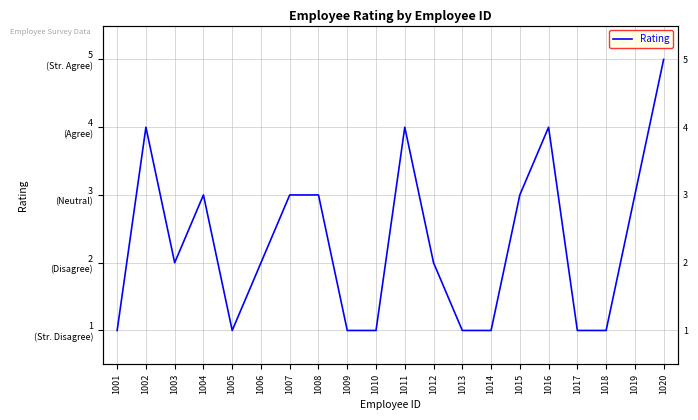

Does the chart display data point markers on the line(s)?

No